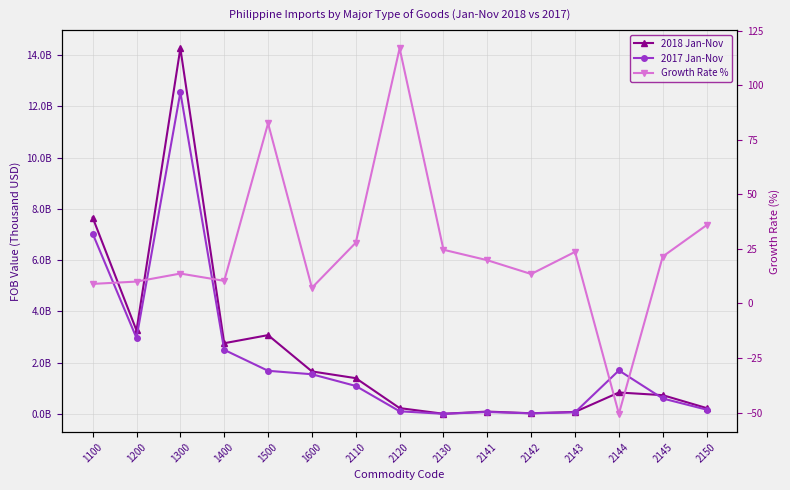

Reading left to right, what are all the values shown in this chart?

2018 Jan-Nov: 1100=7662370551.0	1200=3259881318.0	1300=14259974292.0	1400=2760928763.0	1500=3076486677.0	1600=1661431324.0	2110=1398761982.0	2120=231281077.0	2130=10411563.0	2141=95565476.0	2142=30324402.0	2143=82999519.0	2144=839806561.0	2145=735698870.0	2150=232696728.0
2017 Jan-Nov: 1100=7034814720.0	1200=2963735237.0	1300=12546187812.0	1400=2502607125.0	1500=1686024682.0	1600=1550509181.0	2110=1094590670.0	2120=106655363.0	2130=8358236.0	2141=79789731.0	2142=26730041.0	2143=67152621.0	2144=1699673516.0	2145=605710617.0	2150=171302168.0
Growth Rate %: 1100=8.9	1200=10.0	1300=13.7	1400=10.3	1500=82.5	1600=7.2	2110=27.8	2120=116.8	2130=24.6	2141=19.8	2142=13.4	2143=23.6	2144=-50.6	2145=21.5	2150=35.8